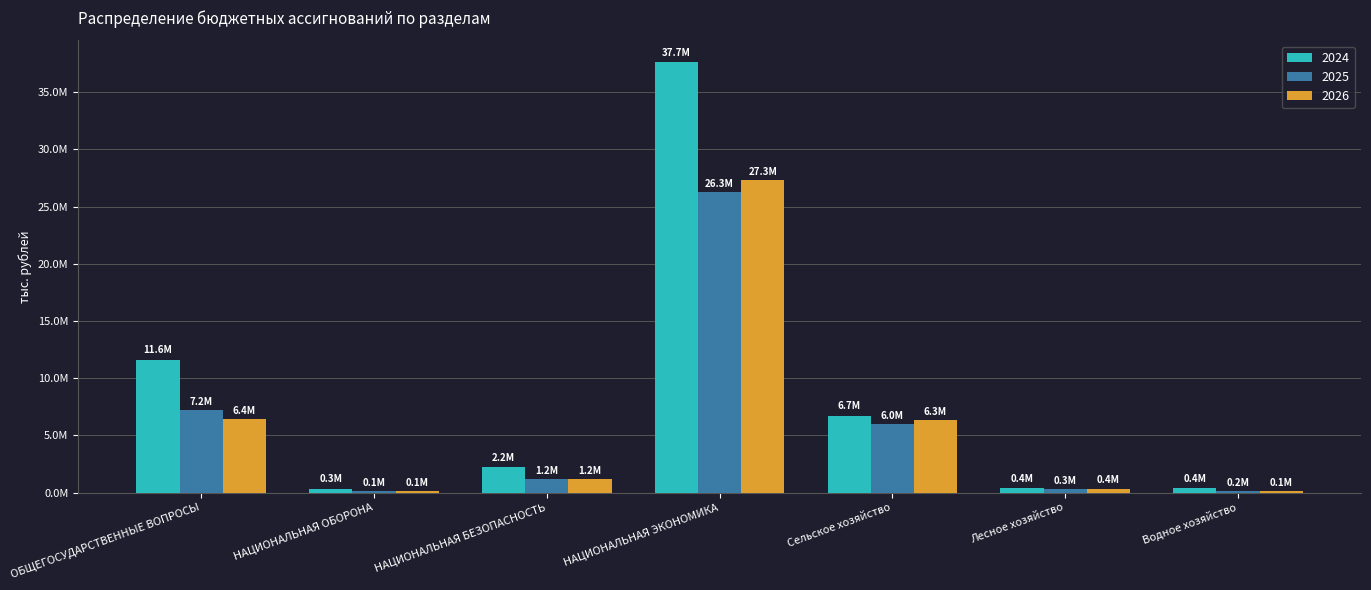

Where is 2025 nearest to the value 13188595?

ОБЩЕГОСУДАРСТВЕННЫЕ ВОПРОСЫ